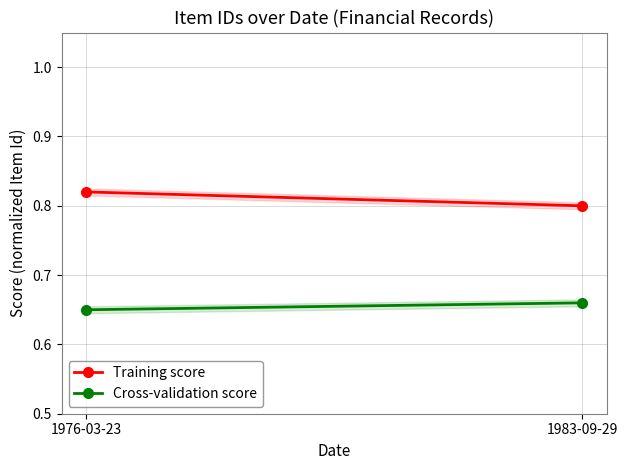

What is the spread (max minus min) of values at 1983-09-29?

0.1